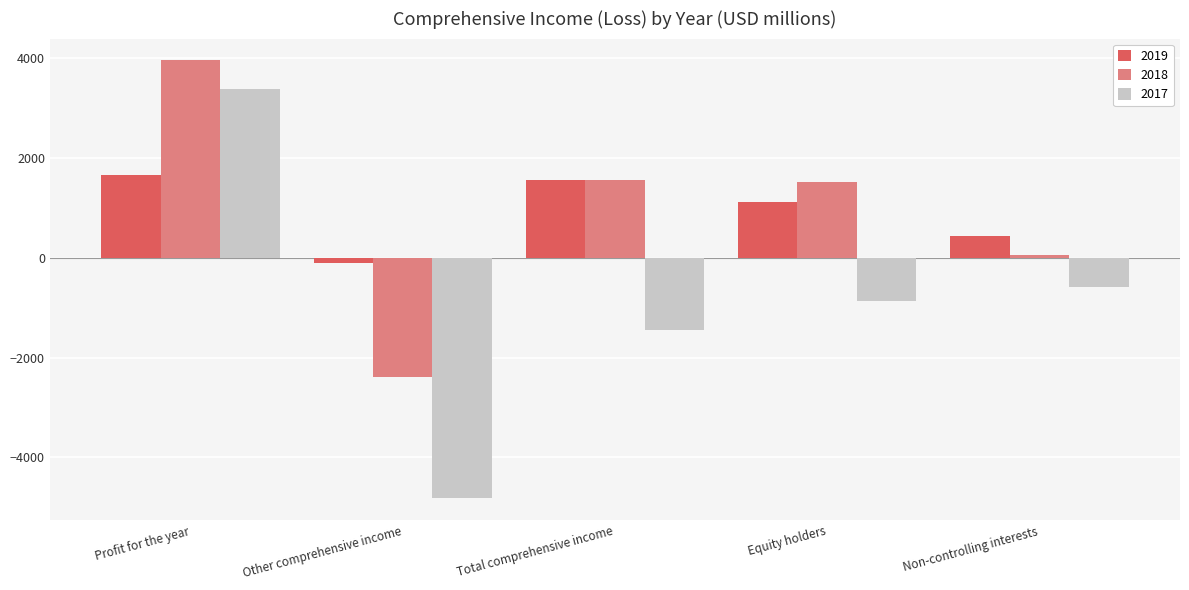

The value of 2017 at Profit for the year is 3378. True or false?

True